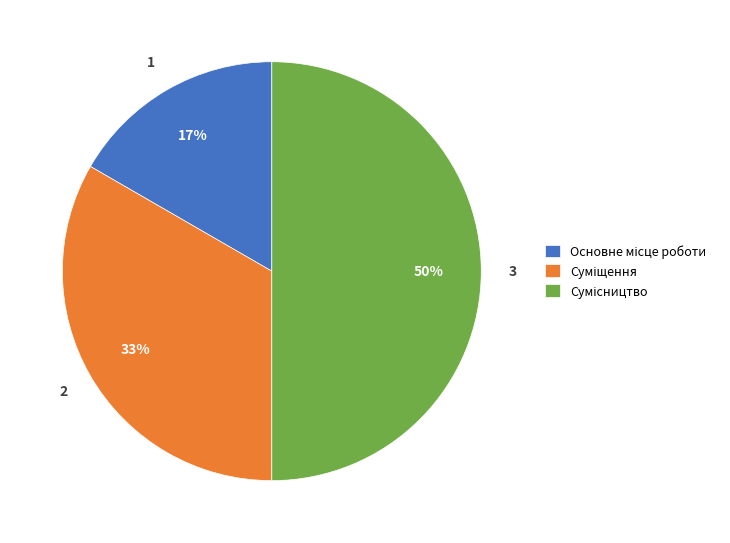

To the nearest percent, what is the difference between the largest and smallest slice percentages?

33%